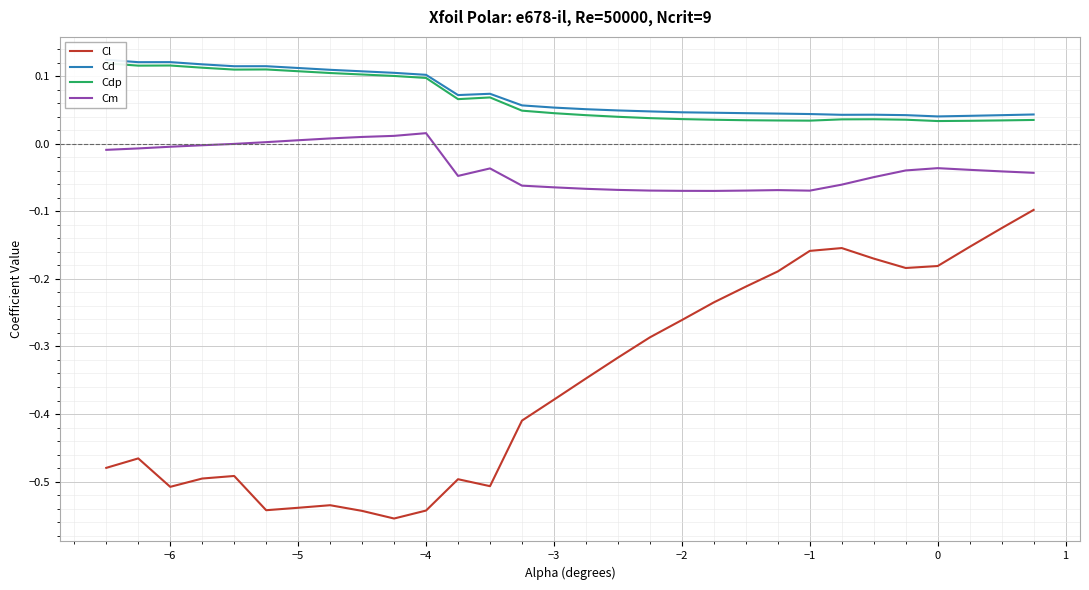

True or false: Cl and Cm intersect in this chart.

False